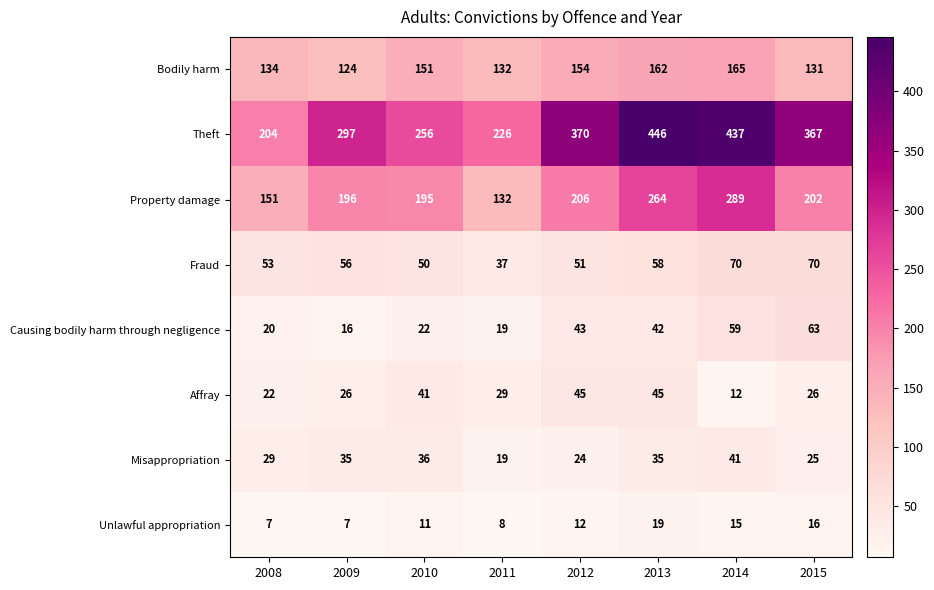

List the series in order of their peak value, lowest first.

Unlawful appropriation, Misappropriation, Affray, Causing bodily harm through negligence, Fraud, Bodily harm, Property damage, Theft